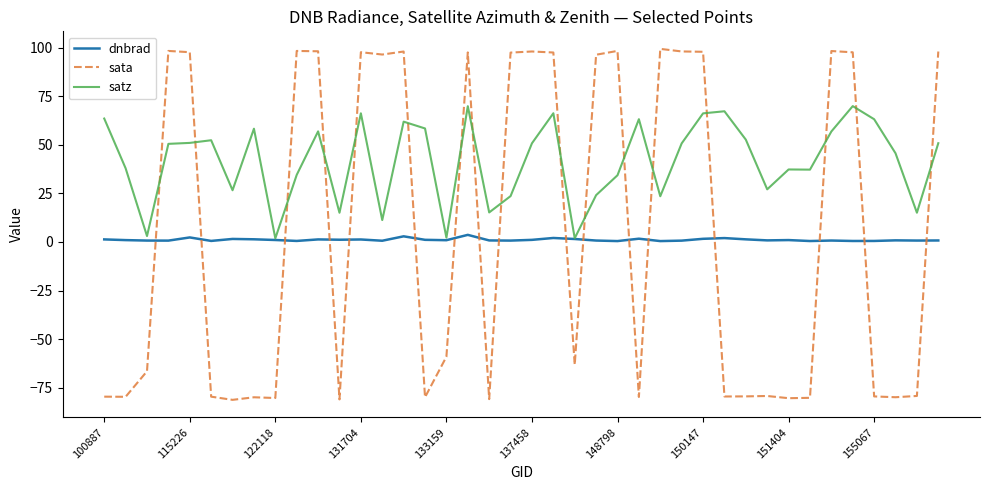

How many lines are shown in the chart?

3